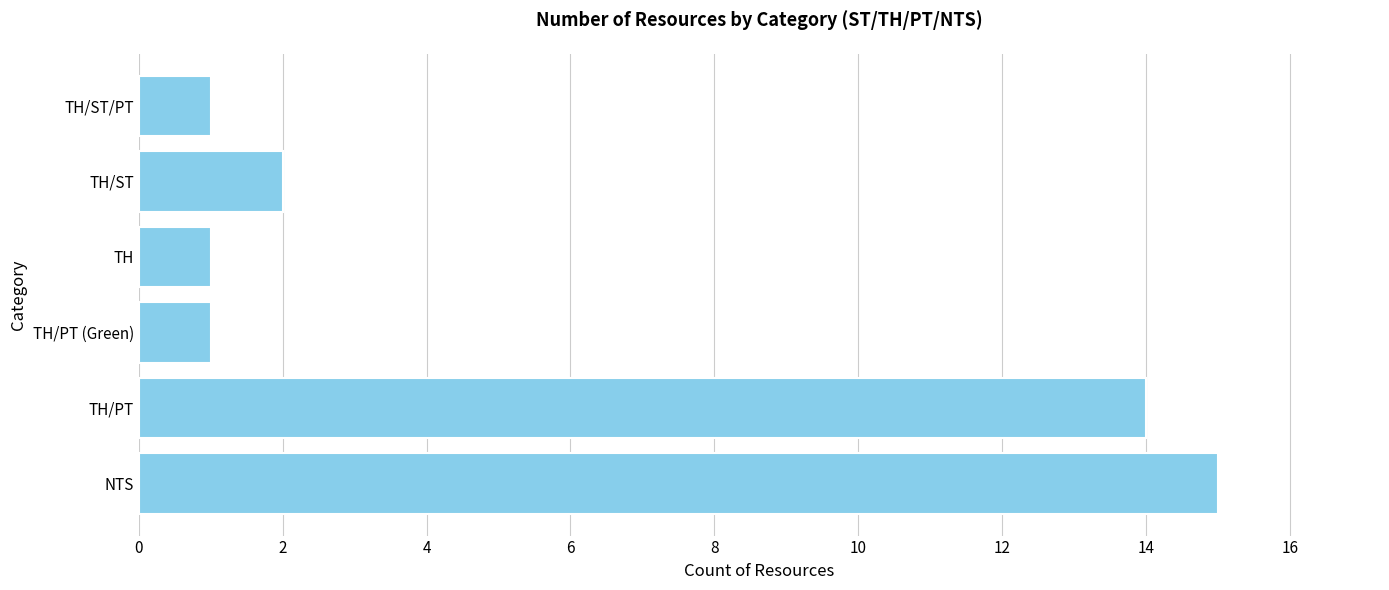

Is it true that the value at TH/PT is 9?

False